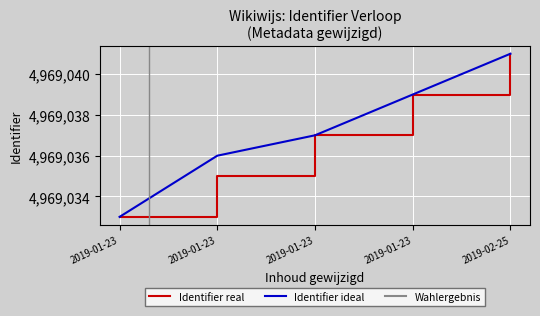

At which category does the chart reach its peak across all series?

2019-02-25